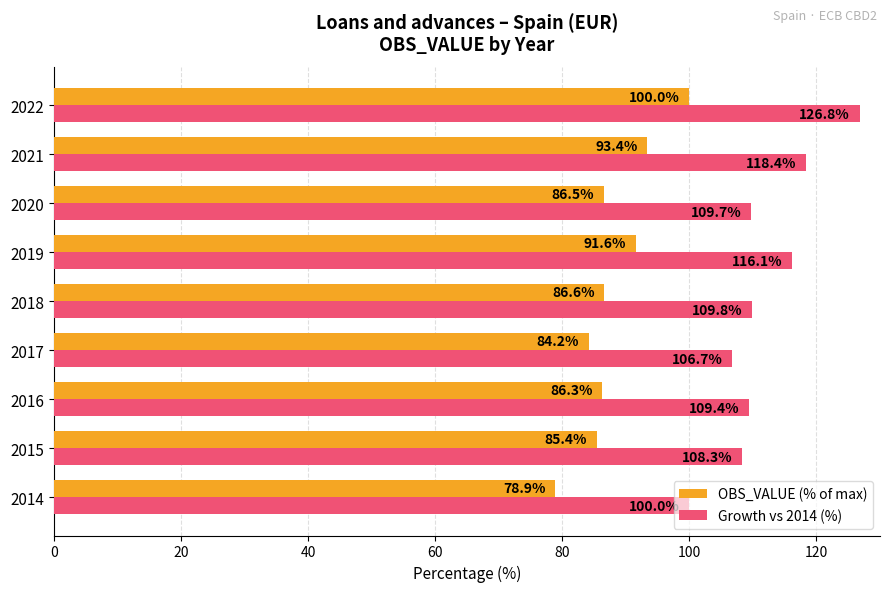

True or false: Growth vs 2014 (%) has a value of 108.3 at 2015.

True